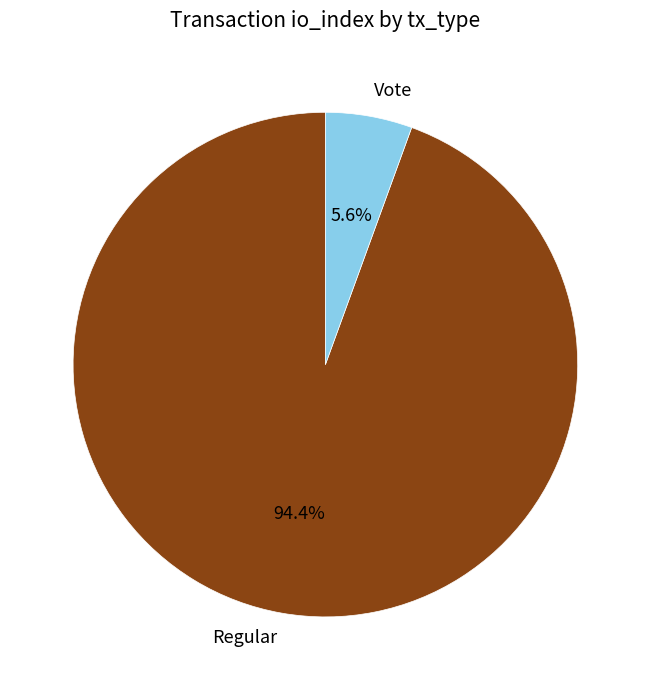

Count the number of slices in the pie.

2